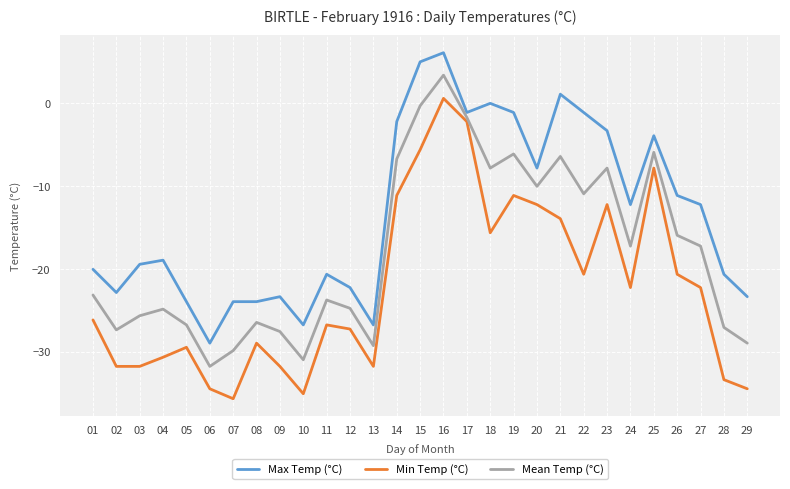

Does the chart have visible grid lines?

Yes